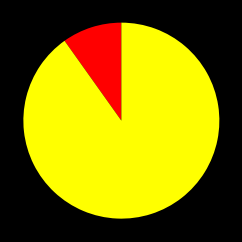

Does any single category account for the majority?

Yes